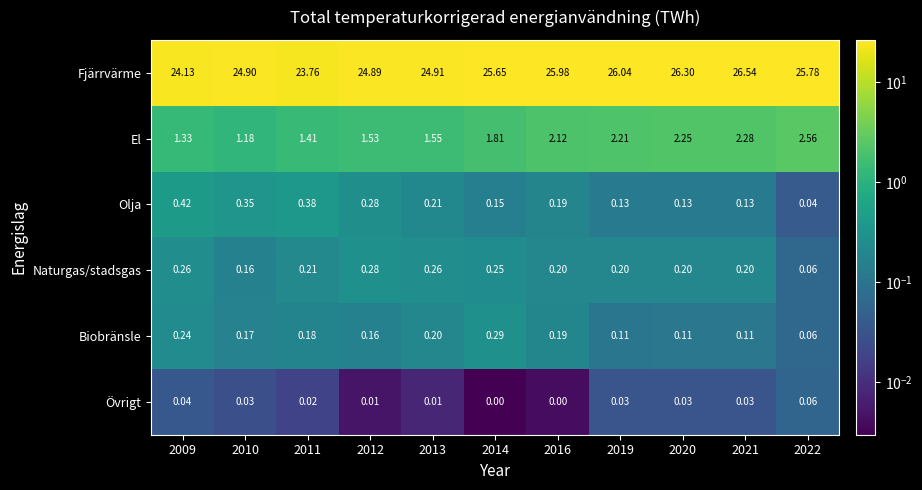

Between 2011 and 2012, which series saw the biggest shift?

Fjärrvärme